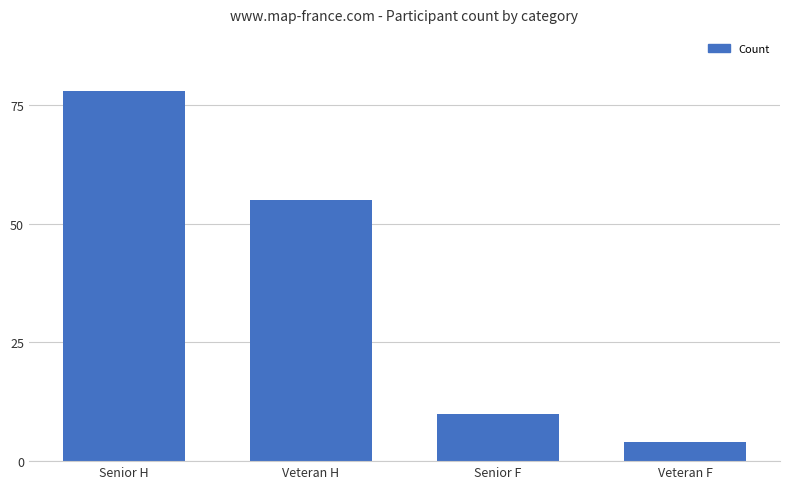

Which has a higher value, Senior H or Veteran F?

Senior H